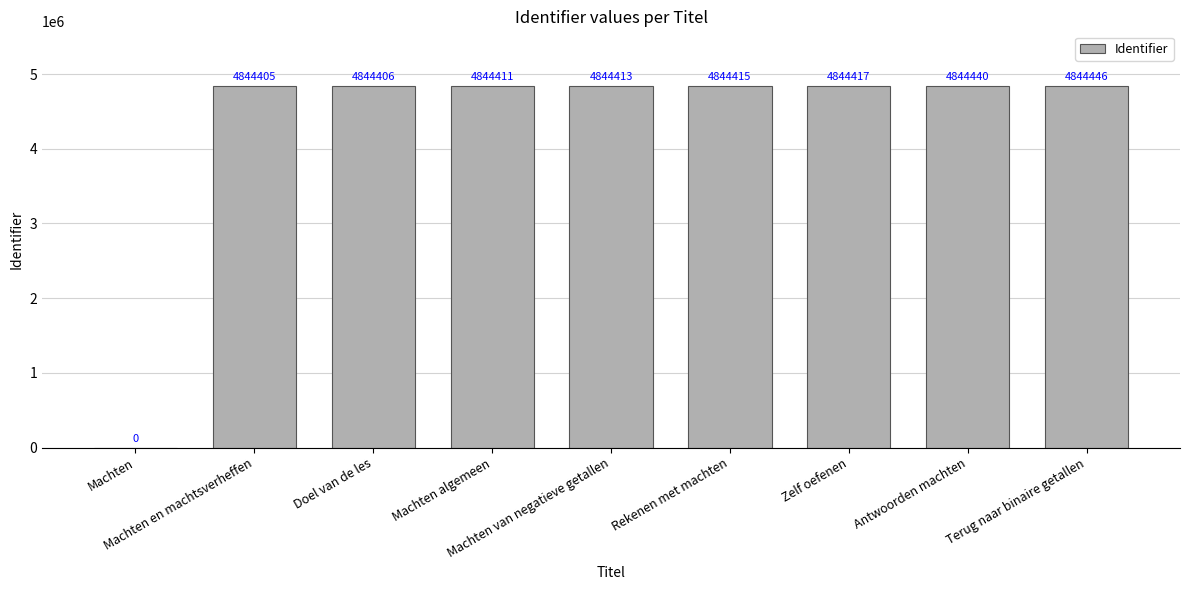

The chart shows a value of 1607198 at Terug naar binaire getallen. True or false?

False